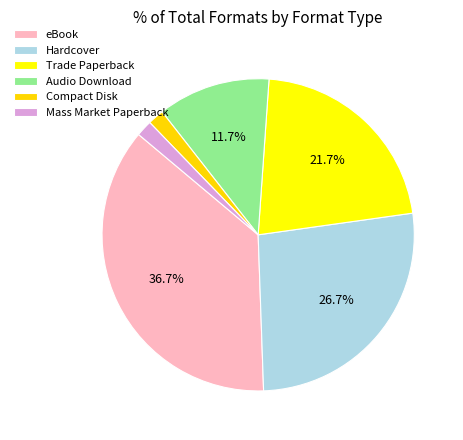

Is it true that Trade Paperback is 8% of the pie?

False